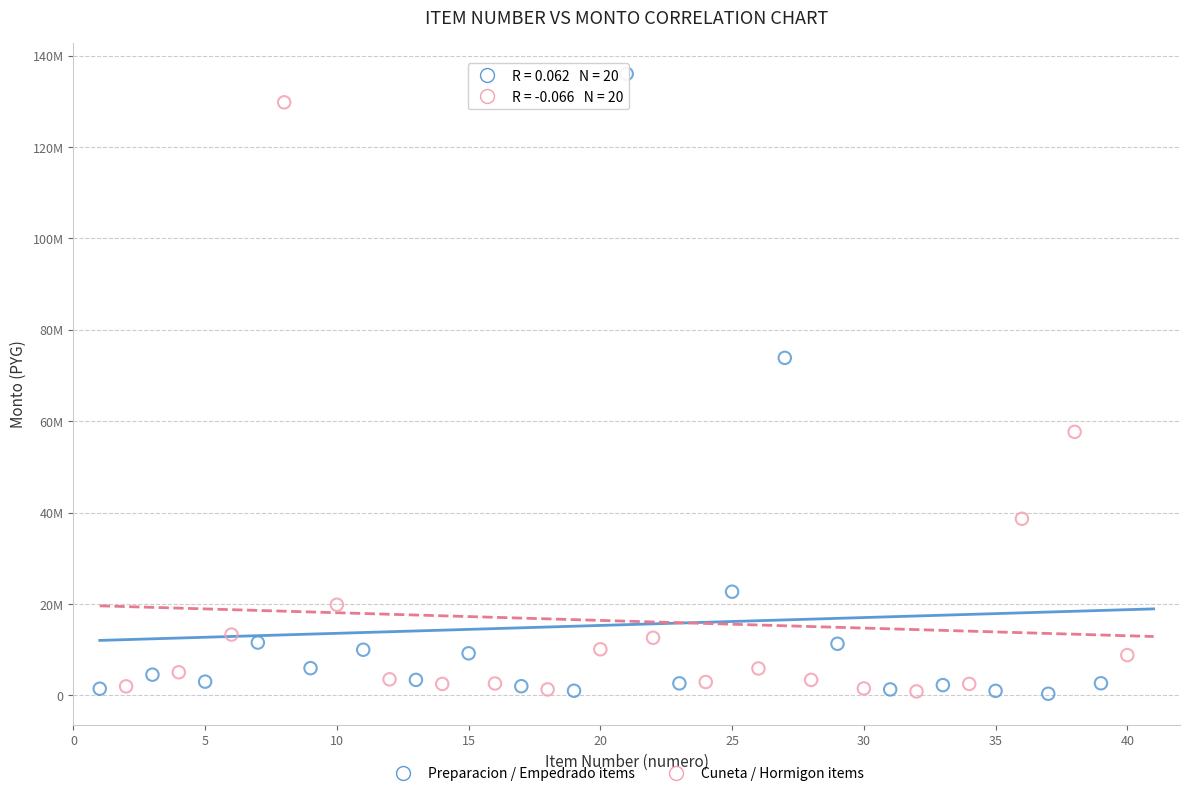

What are all the series names shown in the legend?

Preparacion / Empedrado items, Cuneta / Hormigon items